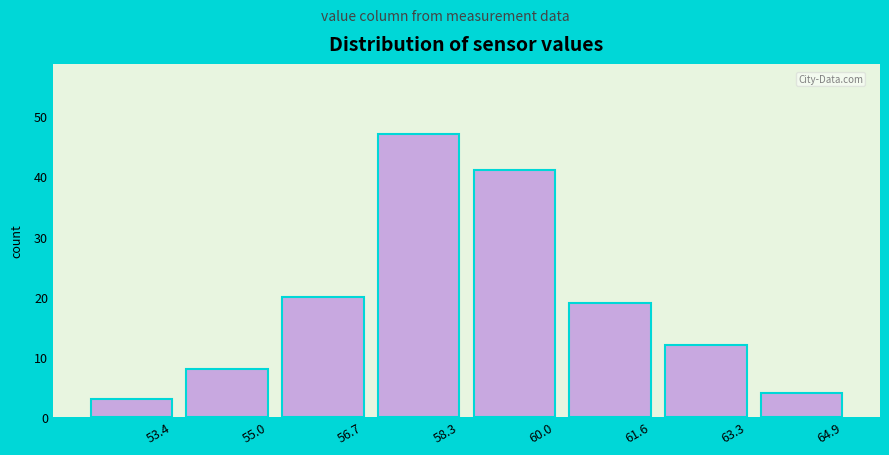

Reading left to right, list all the values displayed in this chart.

53.4=3	55.0=8	56.7=20	58.3=47	60.0=41	61.6=19	63.3=12	64.9=4